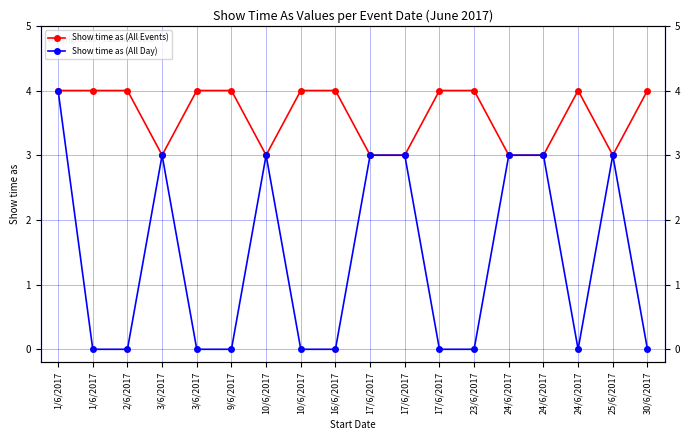

True or false: Show time as (All Day) has a value of 2 at 3/6/2017.

False